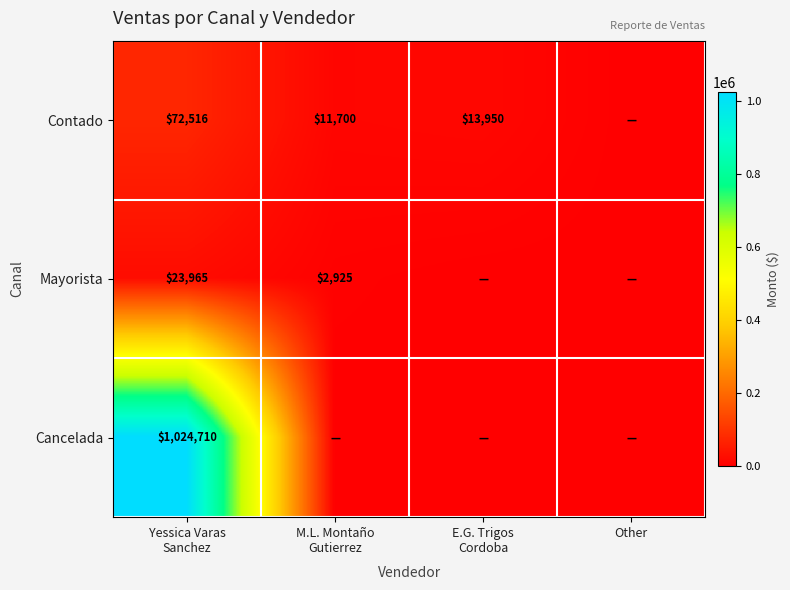

What value does the Contado series have at M.L. Montaño Gutierrez?

11700.0